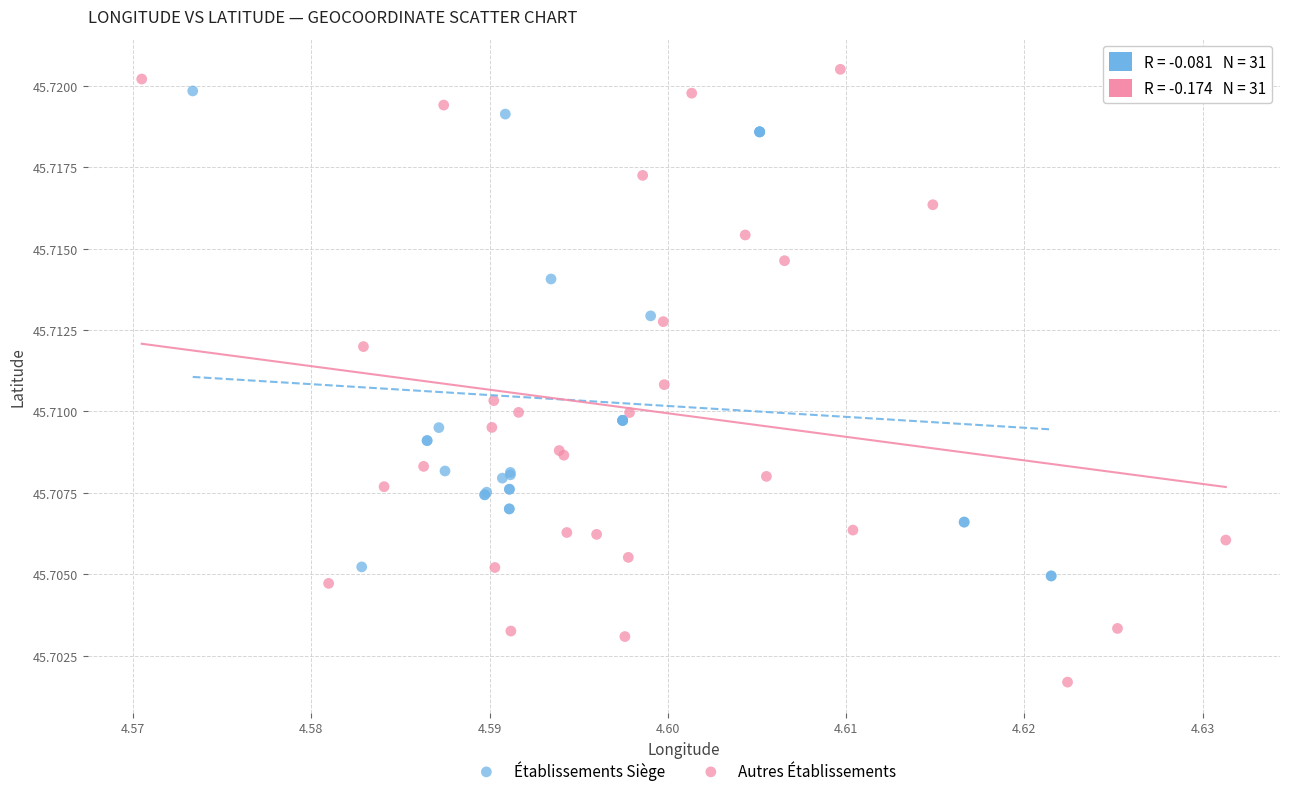

Which series has the largest Y range (max minus min)?

Autres Établissements